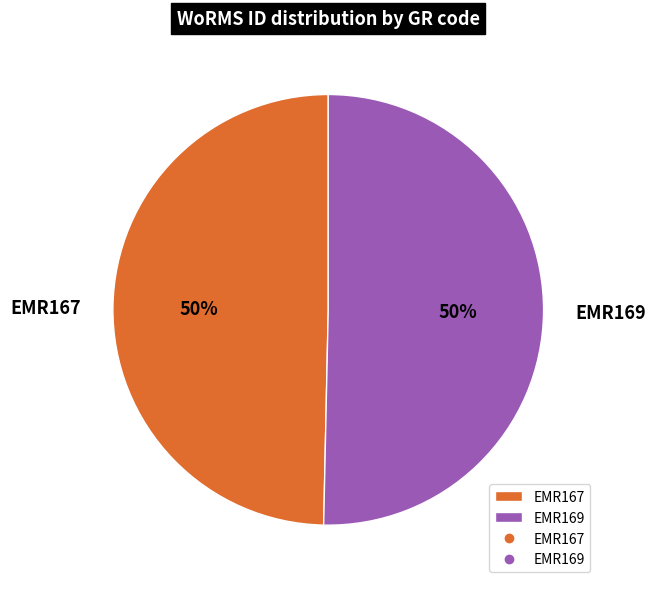

Combined, do EMR167 and EMR169 account for over 50%?

Yes